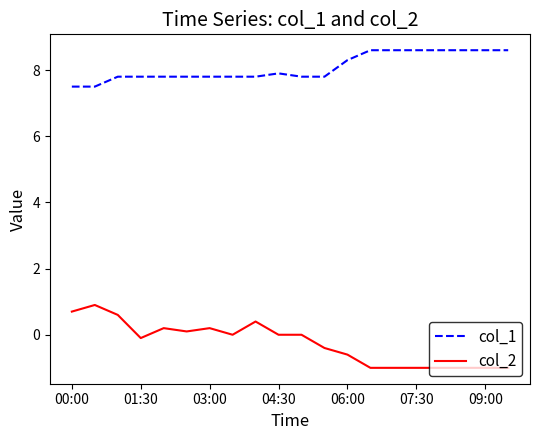

Which series has the largest range (max minus min)?

col_2